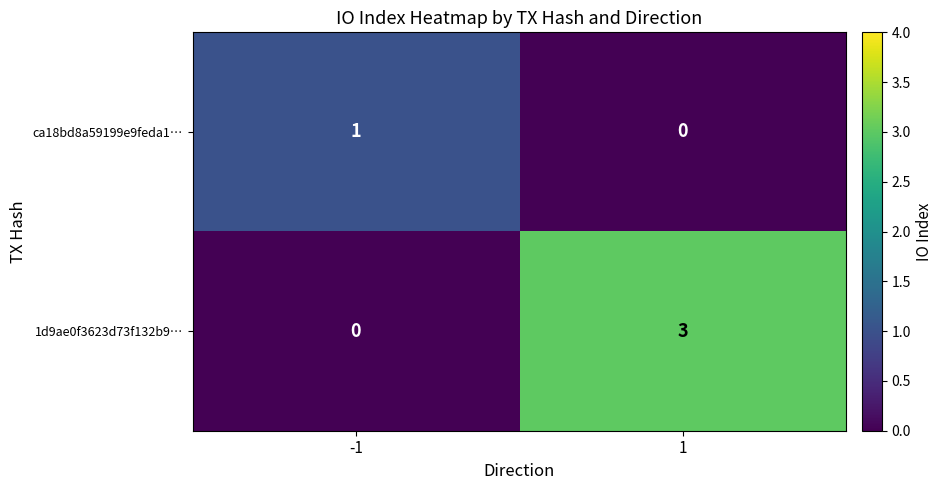

True or false: 1d9ae0f3623d73f132b9… has a value of -1 at -1.

False